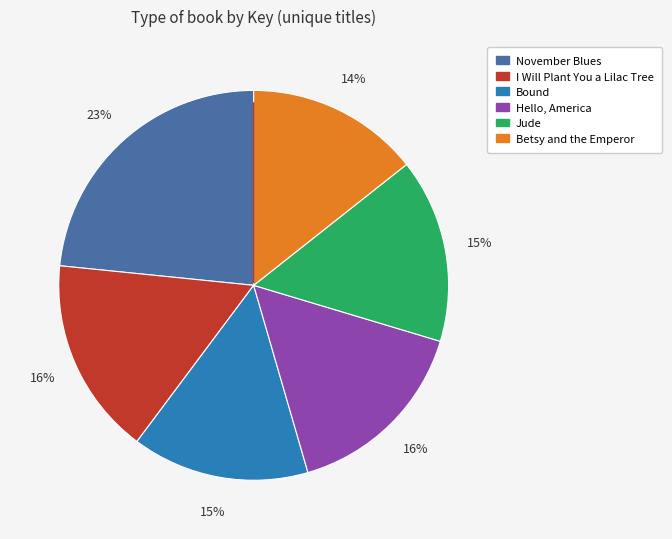

To the nearest percent, what is the difference between the Betsy and the Emperor and I Will Plant You a Lilac Tree slice percentages?

2%